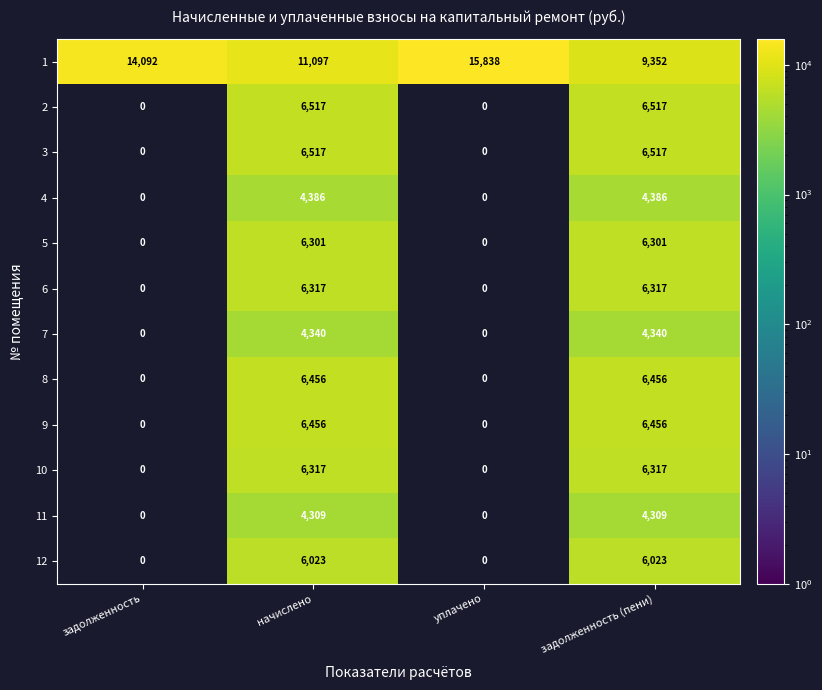

How many data points does each series have?

4